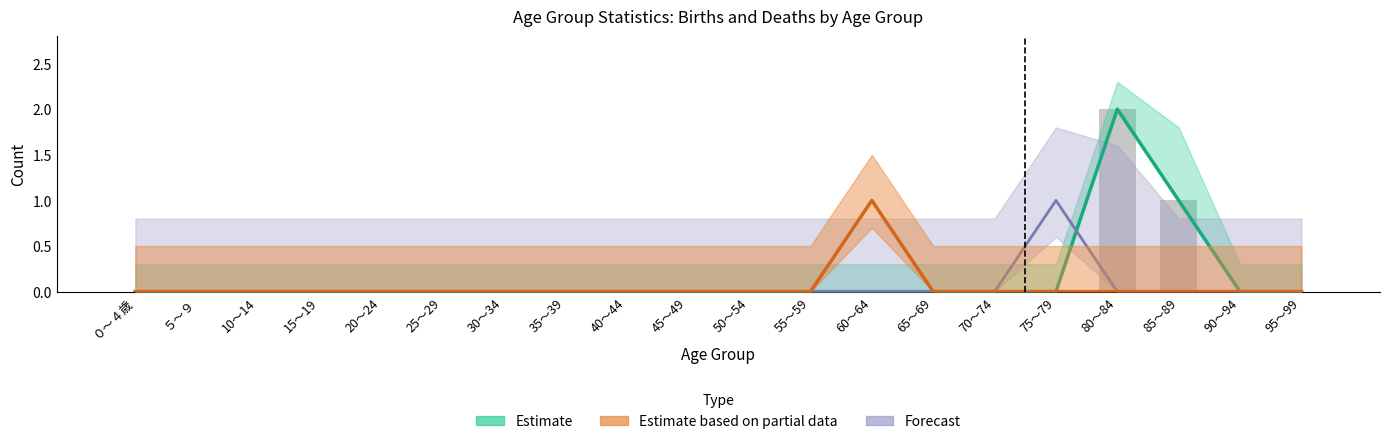

Which has a higher value, 45～49 or ５～９?

45～49